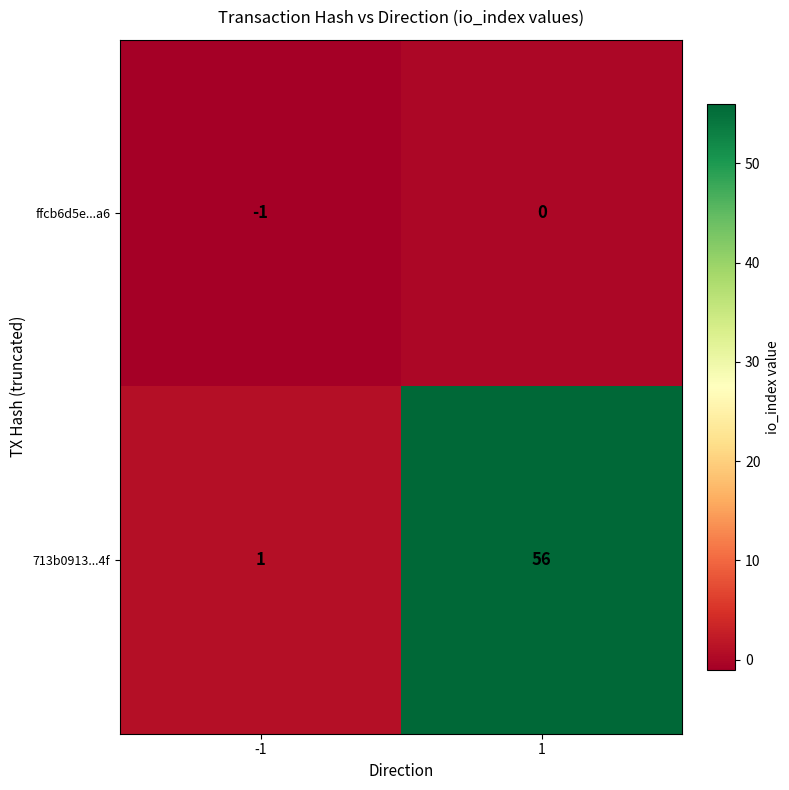

Reading left to right, transcribe all the data shown in this chart.

ffcb6d5e...a6: -1=-1	1=0
713b0913...4f: -1=1	1=56